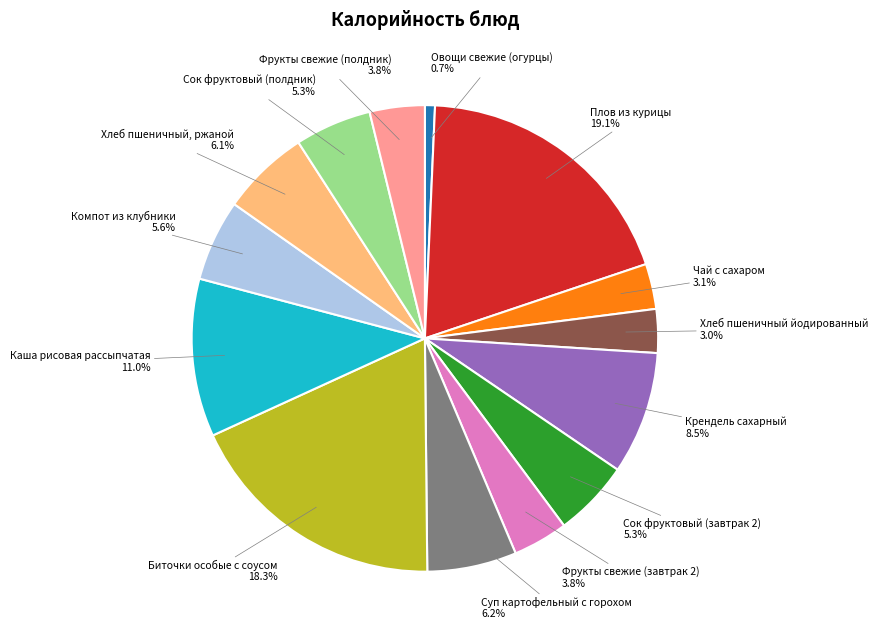

To the nearest percent, what is the difference between the Фрукты свежие (полдник) and Плов из курицы slice percentages?

15%